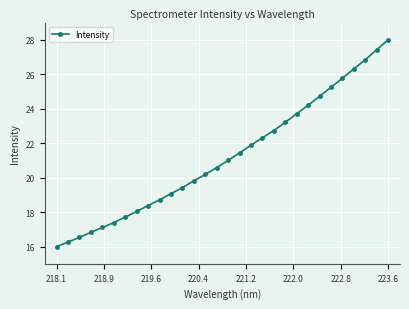

What is the minimum value shown in the chart?

16.0